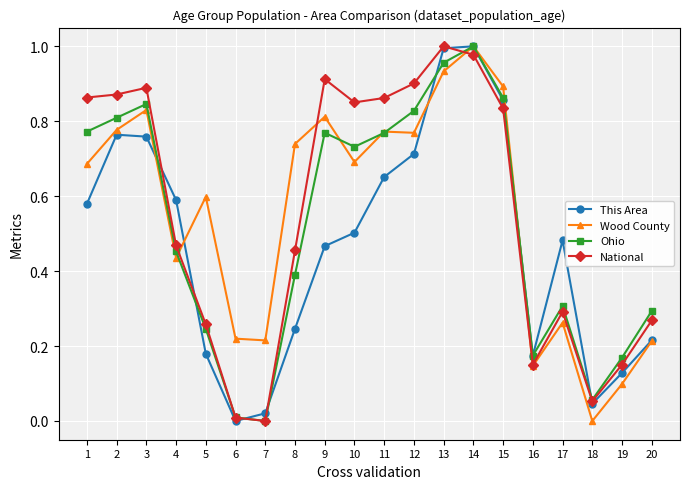

At which label does National reach its peak?

13